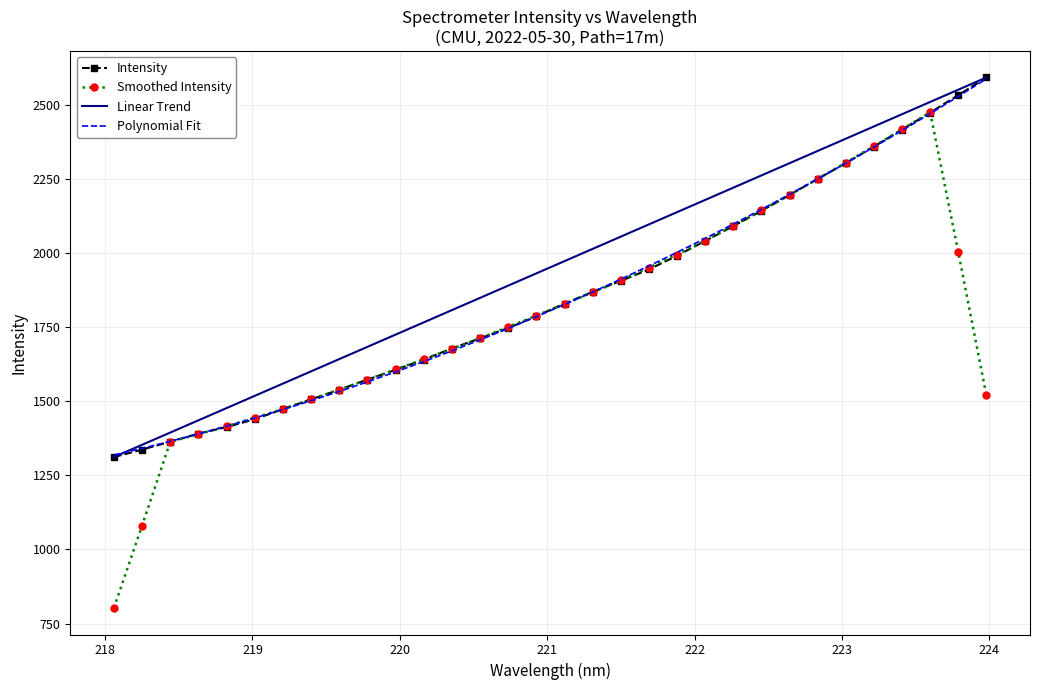

What is the greatest value displayed?

2593.0